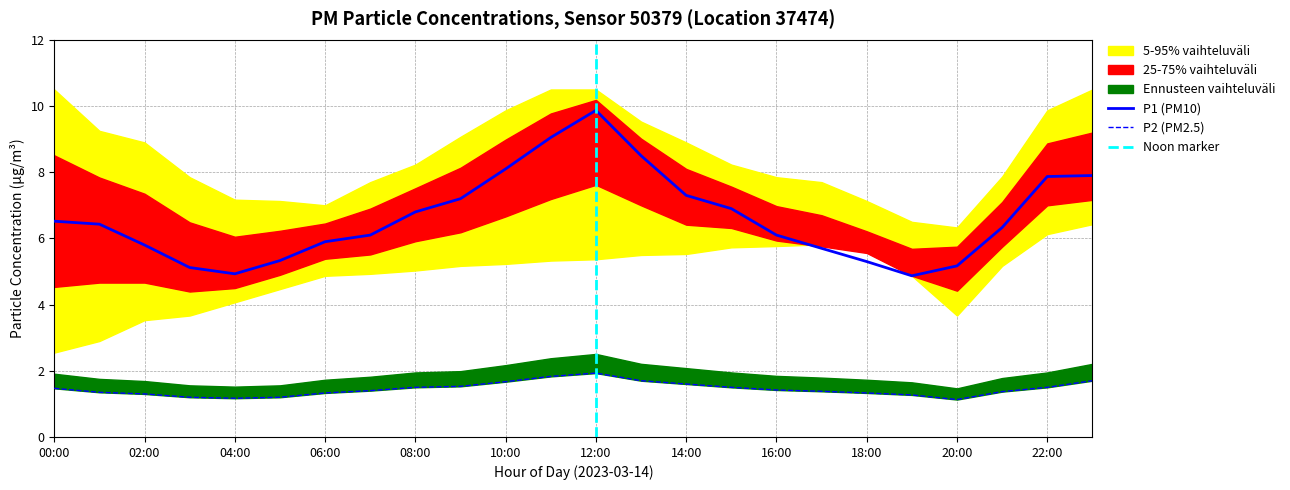

List the series in order of their peak value, lowest first.

P2, P1